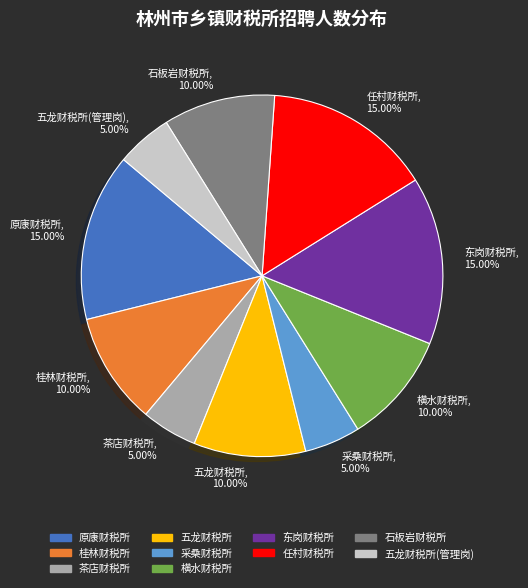

To the nearest percent, what is the average slice percentage?

10%